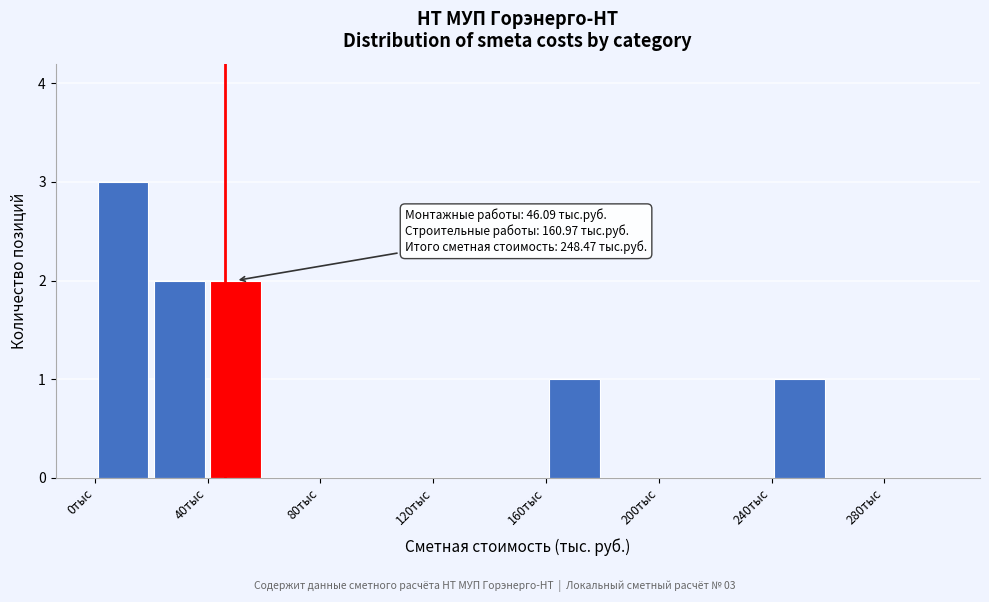

Over which range of the x-axis is the bar tallest?

0 to 20